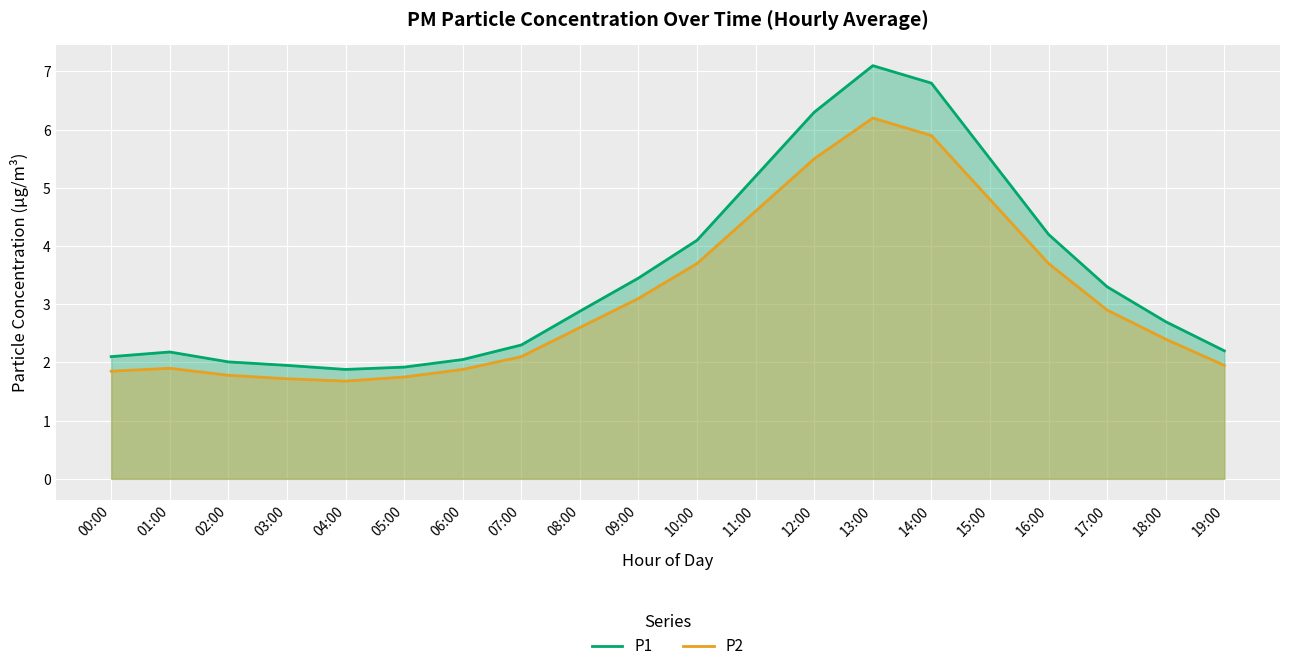

What is the label of the 8th point from the left?

07:00